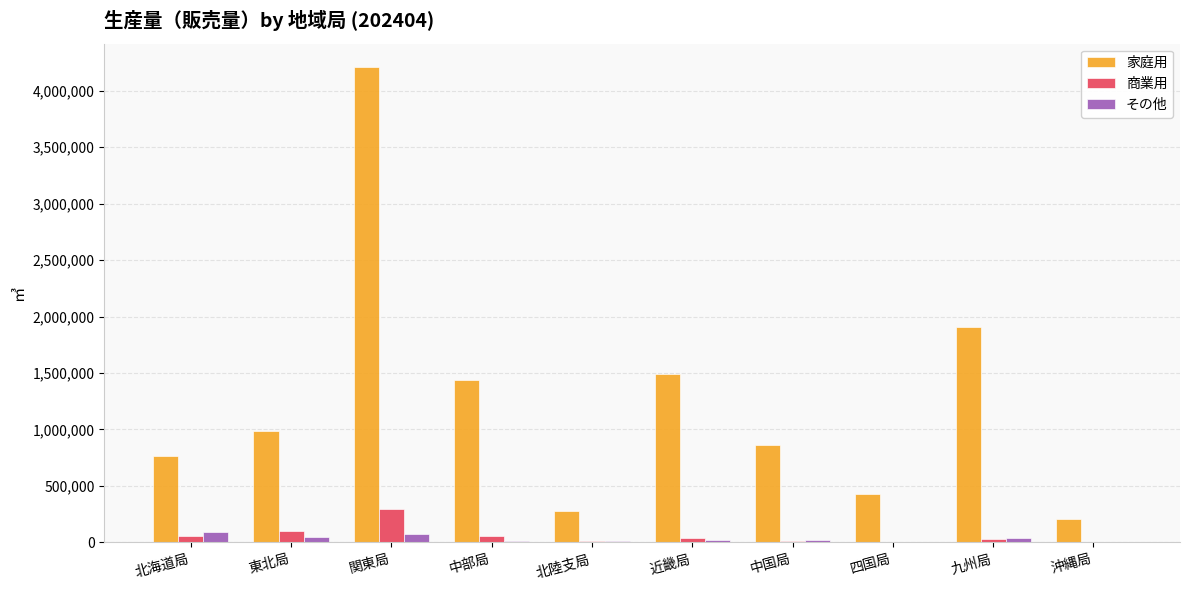

Where is 家庭用 nearest to the value 2208318?

九州局